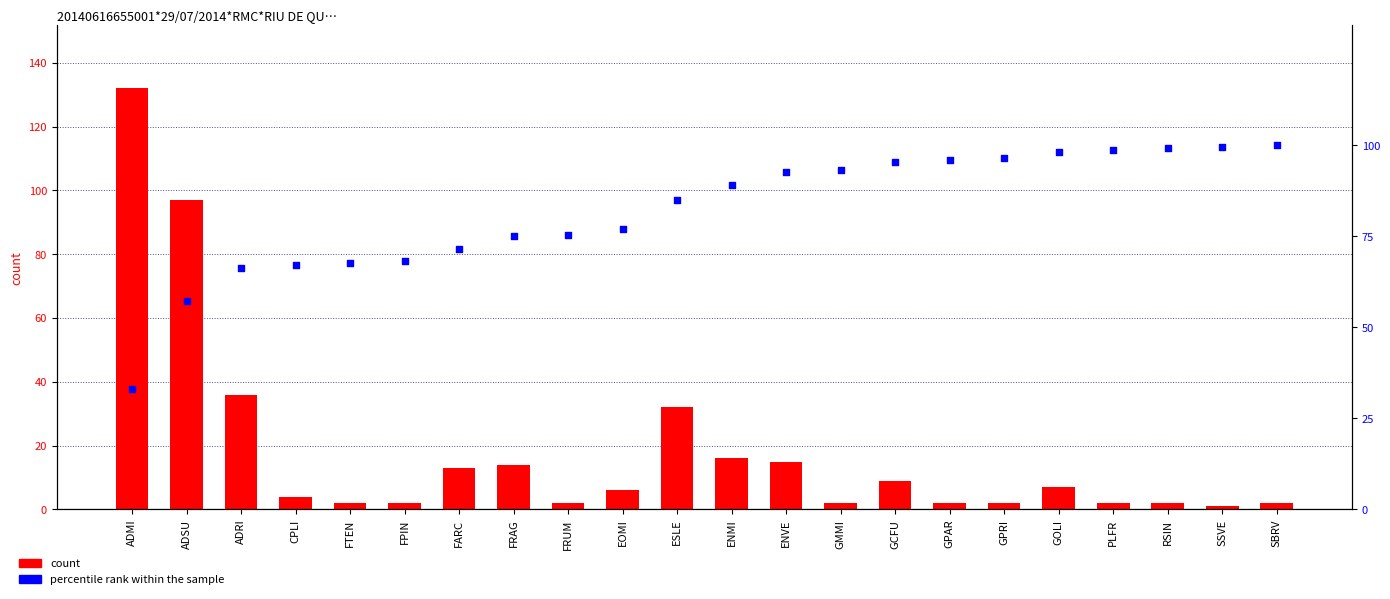

At how many categories does at least one series exceed 25?

22